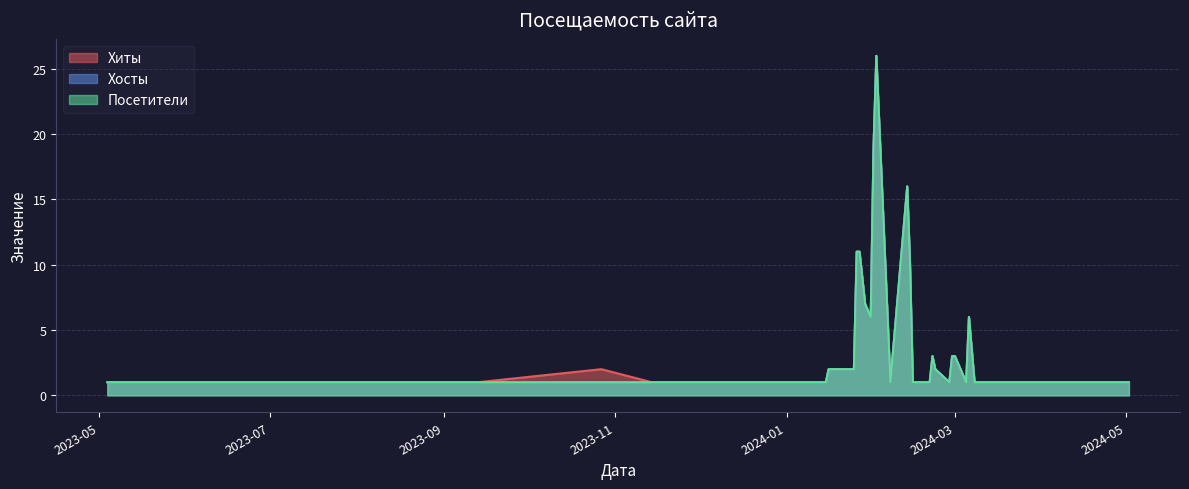

At 2024-02-01, list the series in order from smallest to largest.

Хиты, Хосты, Посетители